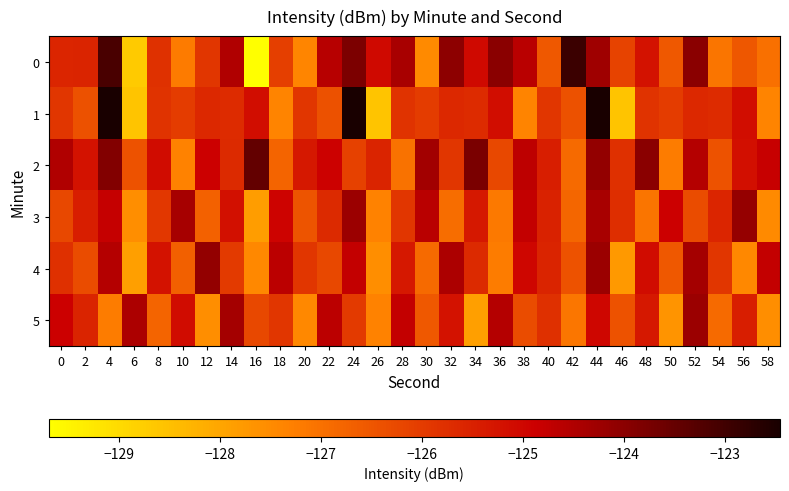

Which series changed the most between 20 and 26?

1